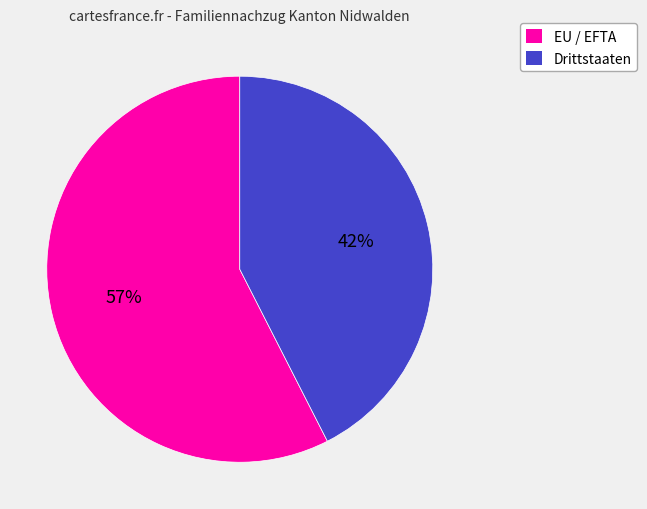

Is EU / EFTA the majority of the pie?

Yes